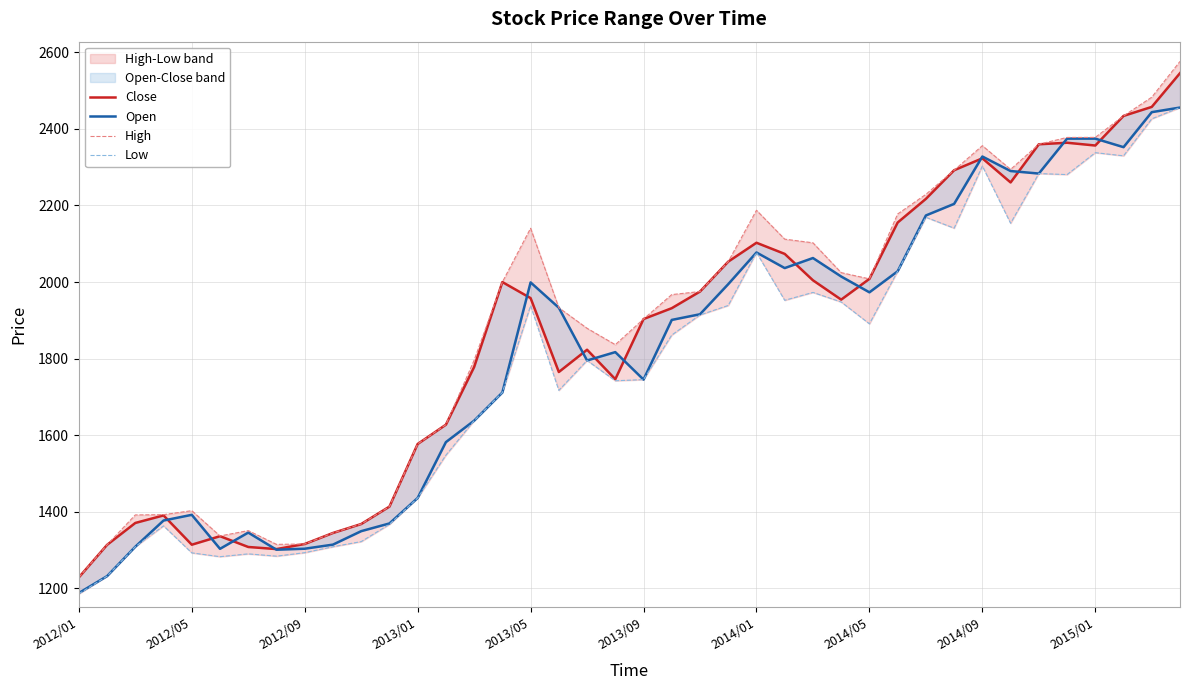

In Open, how many points are higher than both neighbors (excluding endpoints)?

8